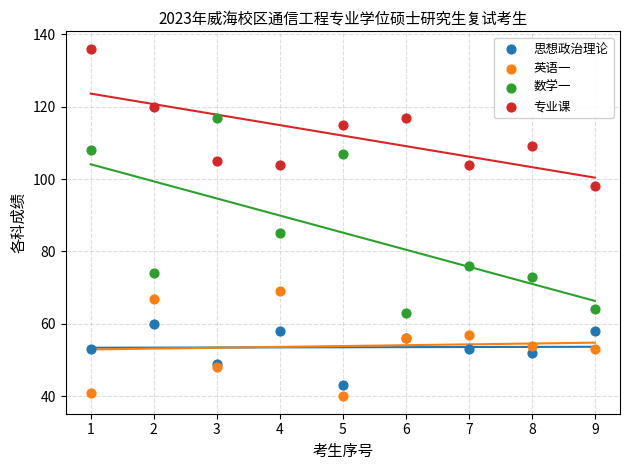

Across all series, what Y value is closest to 88?

85